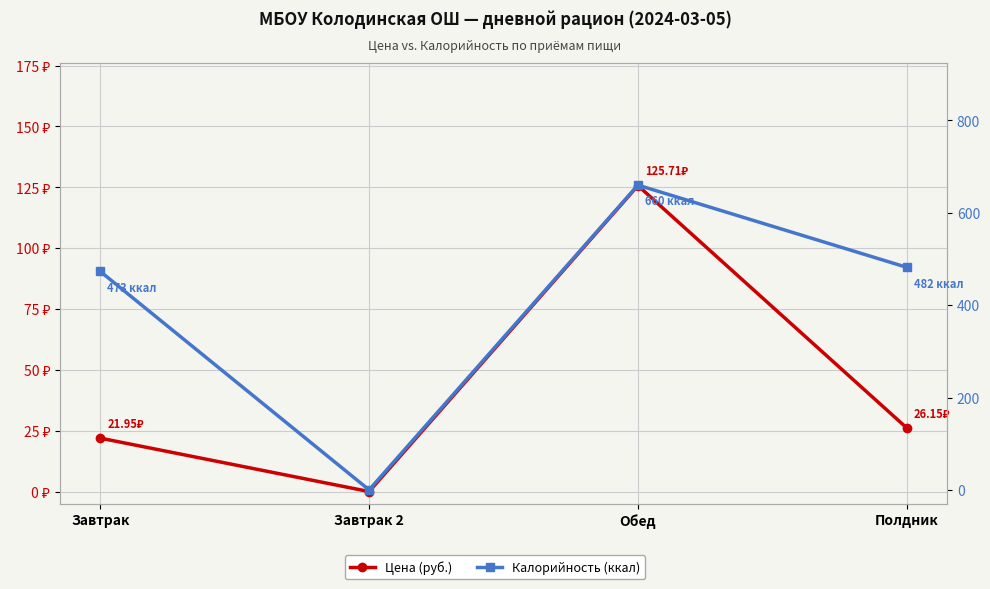

In Цена (руб.), how many points are higher than both neighbors (excluding endpoints)?

1